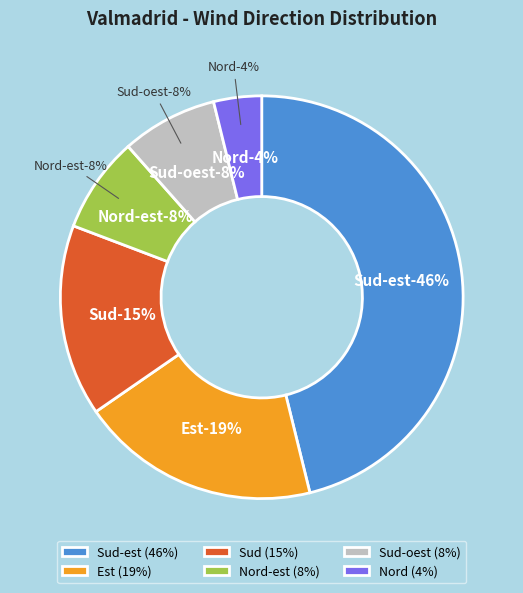

Does Est account for over 50% of the chart?

No